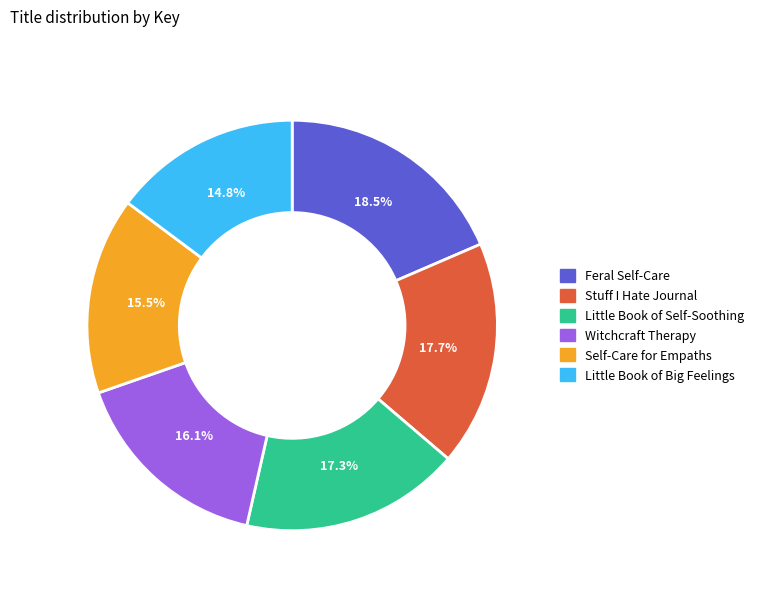

To the nearest percent, what is the combined percentage of Feral Self-Care and Stuff I Hate Journal?

36%